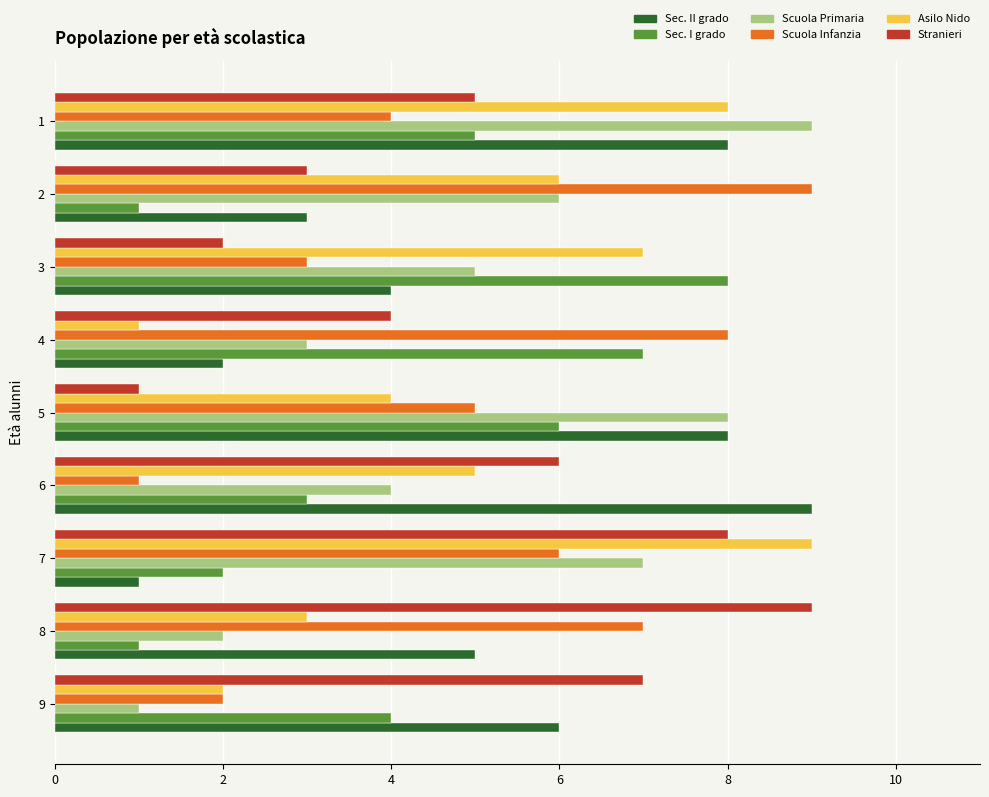

Count the number of categories in the chart.

9